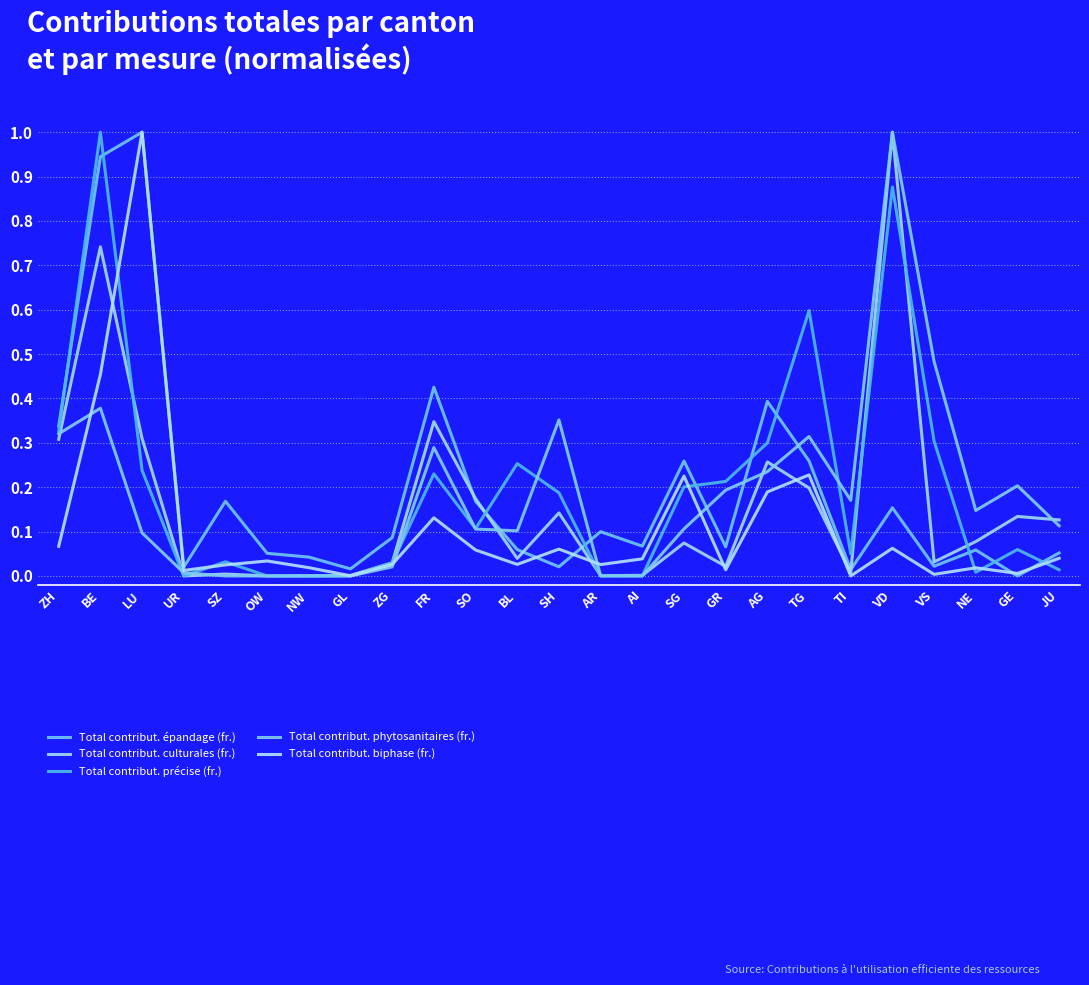

Reading right to left, what are all the values shown in this chart?

Total contribut. épandage (fr.): 0.1	0.0	0.1	0.0	0.2	0.0	0.3	0.4	0.1	0.3	0.1	0.1	0.0	0.1	0.2	0.4	0.1	0.0	0.0	0.1	0.2	0.0	1.0	0.9	0.3
Total contribut. culturales (fr.): 0.1	0.1	0.1	0.0	1.0	0.0	0.2	0.3	0.0	0.1	0.0	0.0	0.1	0.0	0.2	0.3	0.0	0.0	0.0	0.0	0.0	0.0	0.3	0.7	0.3
Total contribut. précise (fr.): 0.0	0.1	0.0	0.3	0.9	0.1	0.6	0.3	0.2	0.2	0.0	0.0	0.2	0.3	0.1	0.2	0.0	0.0	0.0	0.0	0.0	0.0	0.2	1.0	0.3
Total contribut. phytosanitaires (fr.): 0.1	0.2	0.1	0.5	1.0	0.2	0.3	0.2	0.2	0.1	0.0	0.0	0.4	0.1	0.1	0.3	0.0	0.0	0.0	0.0	0.0	0.0	0.1	0.4	0.3
Total contribut. biphase (fr.): 0.0	0.0	0.0	0.0	0.1	0.0	0.2	0.2	0.0	0.2	0.0	0.0	0.1	0.0	0.1	0.1	0.0	0.0	0.0	0.0	0.0	0.0	1.0	0.5	0.1